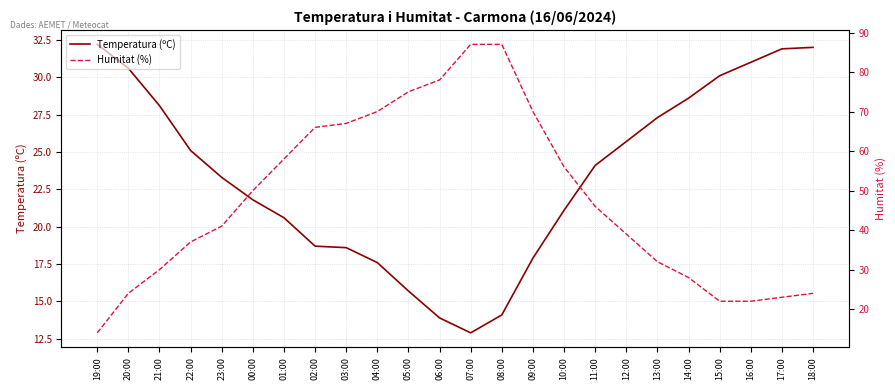

After their last crossing, which series has the higher values: Humitat (%) or Temperatura (ºC)?

Temperatura (ºC)